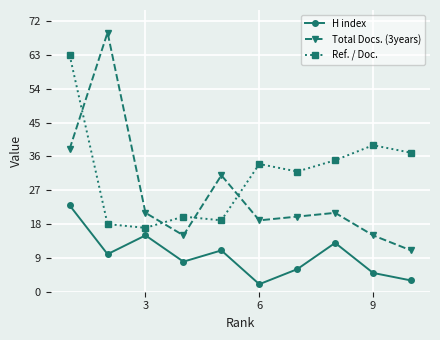

Reading left to right, transcribe all the data shown in this chart.

H index: 23	10	15	8	11	2	6	13	5	3
Total Docs. (3years): 38	69	21	15	31	19	20	21	15	11
Ref. / Doc.: 63	18	17	20	19	34	32	35	39	37